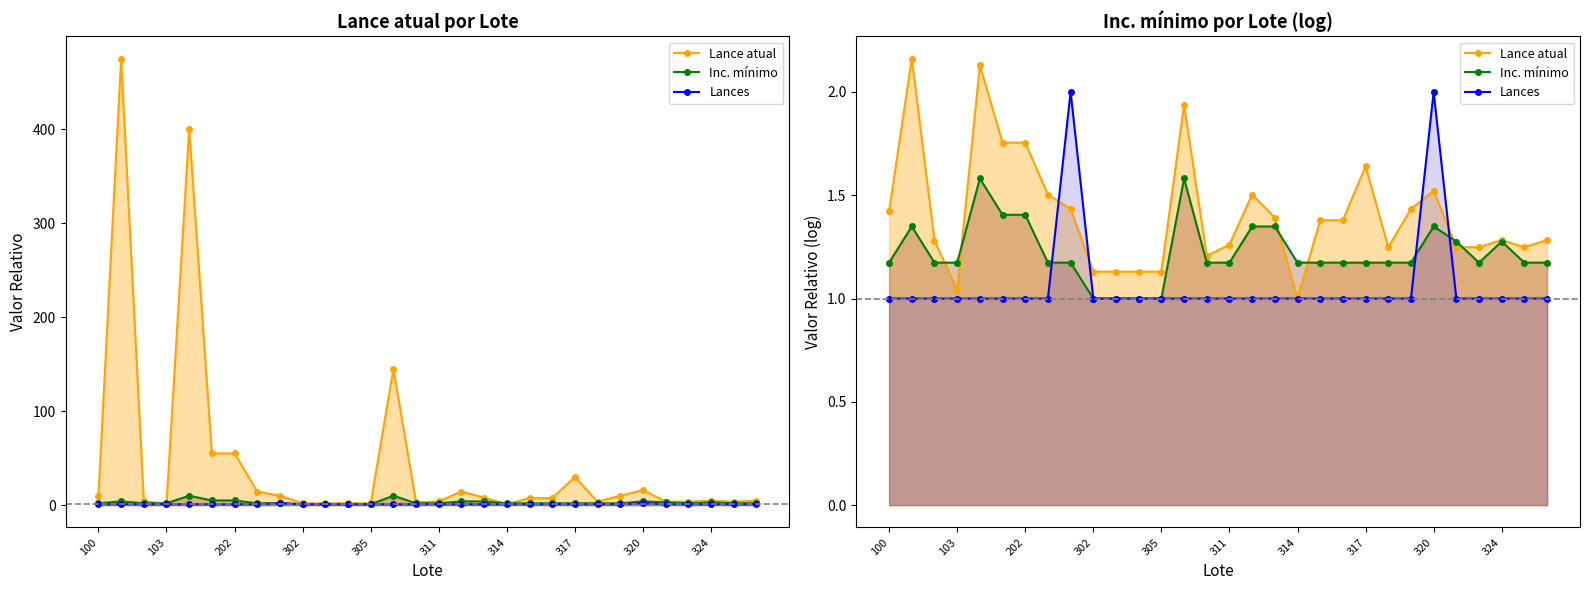

Which series has the largest total across all categories?

Lance atual